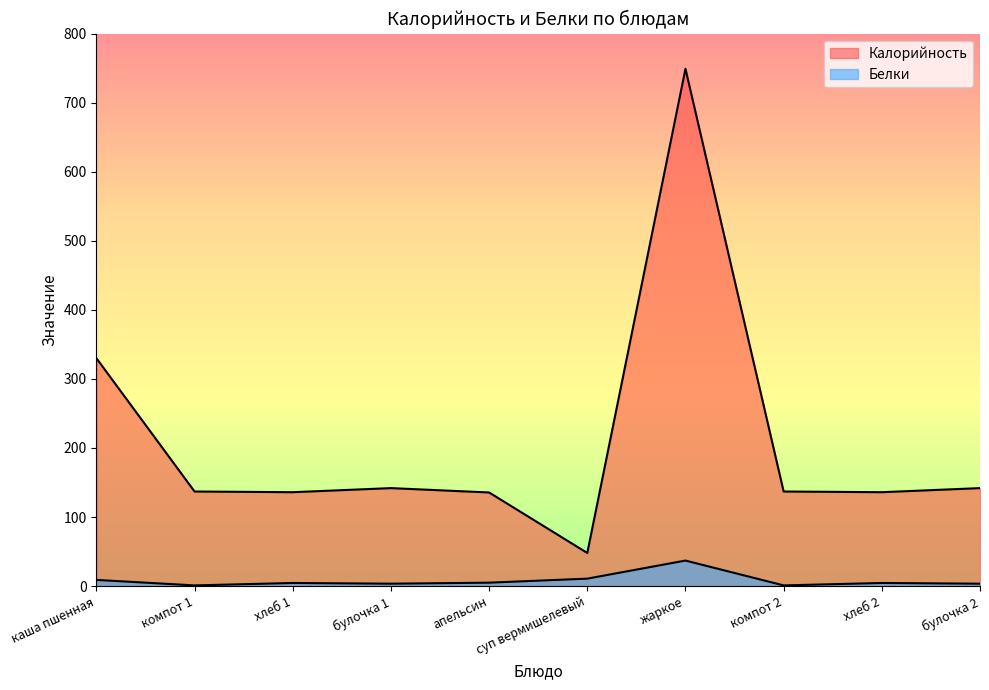

True or false: Калорийность has more than 0 interior local peaks.

True